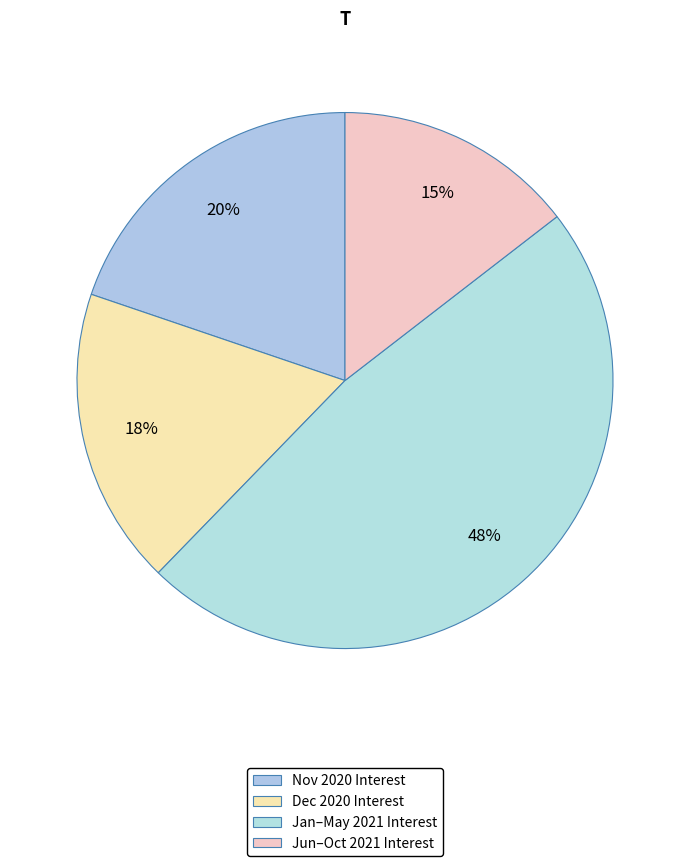

How many slices are in this pie chart?

4